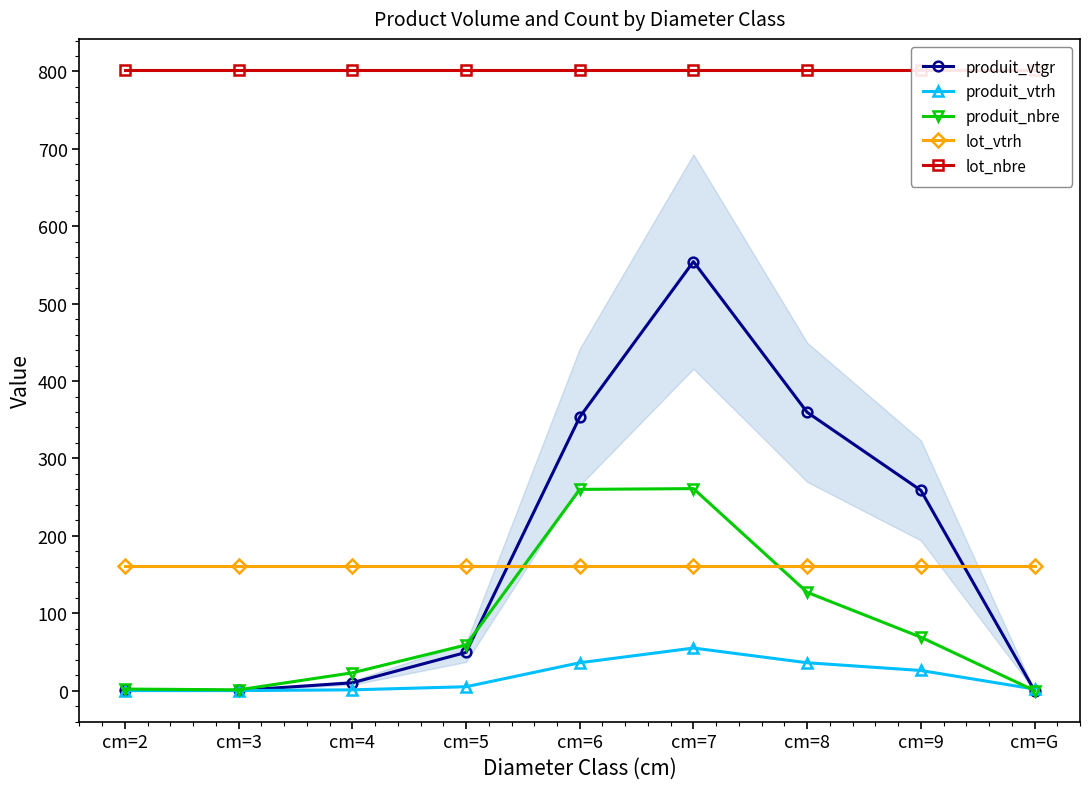

Reading left to right, what are all the values shown in this chart?

produit_vtgr: cm=2=0.2	cm=3=0.2	cm=4=10.1	cm=5=49.4	cm=6=353.5	cm=7=554.3	cm=8=359.7	cm=9=258.8	cm=G=0.0
produit_vtrh: cm=2=0.0	cm=3=0.0	cm=4=1.0	cm=5=5.0	cm=6=36.0	cm=7=55.0	cm=8=36.0	cm=9=26.0	cm=G=2.0
produit_nbre: cm=2=2.0	cm=3=1.0	cm=4=23.0	cm=5=59.0	cm=6=260.0	cm=7=261.0	cm=8=127.0	cm=9=69.0	cm=G=0.0
lot_vtrh: cm=2=161.0	cm=3=161.0	cm=4=161.0	cm=5=161.0	cm=6=161.0	cm=7=161.0	cm=8=161.0	cm=9=161.0	cm=G=161.0
lot_nbre: cm=2=802.0	cm=3=802.0	cm=4=802.0	cm=5=802.0	cm=6=802.0	cm=7=802.0	cm=8=802.0	cm=9=802.0	cm=G=802.0